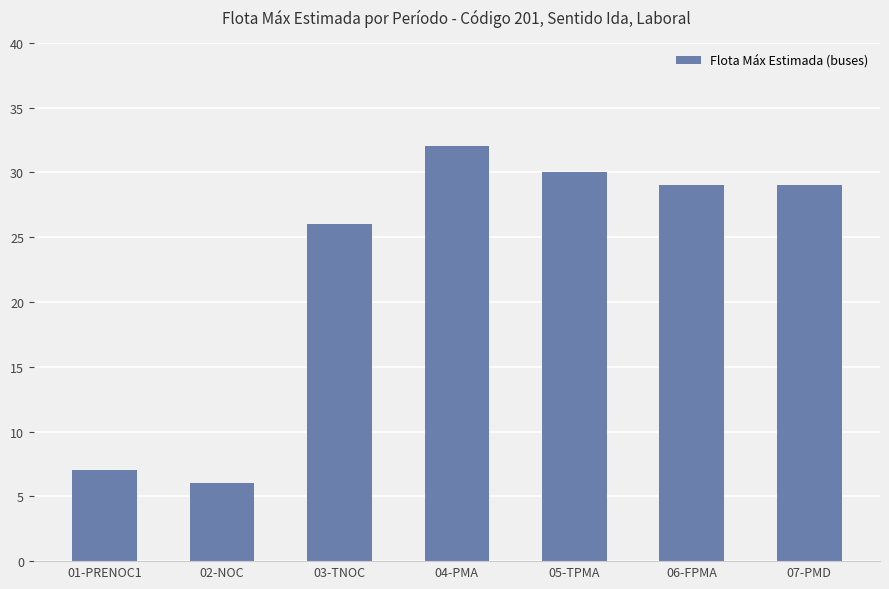

How many distinct data groups are displayed?

1